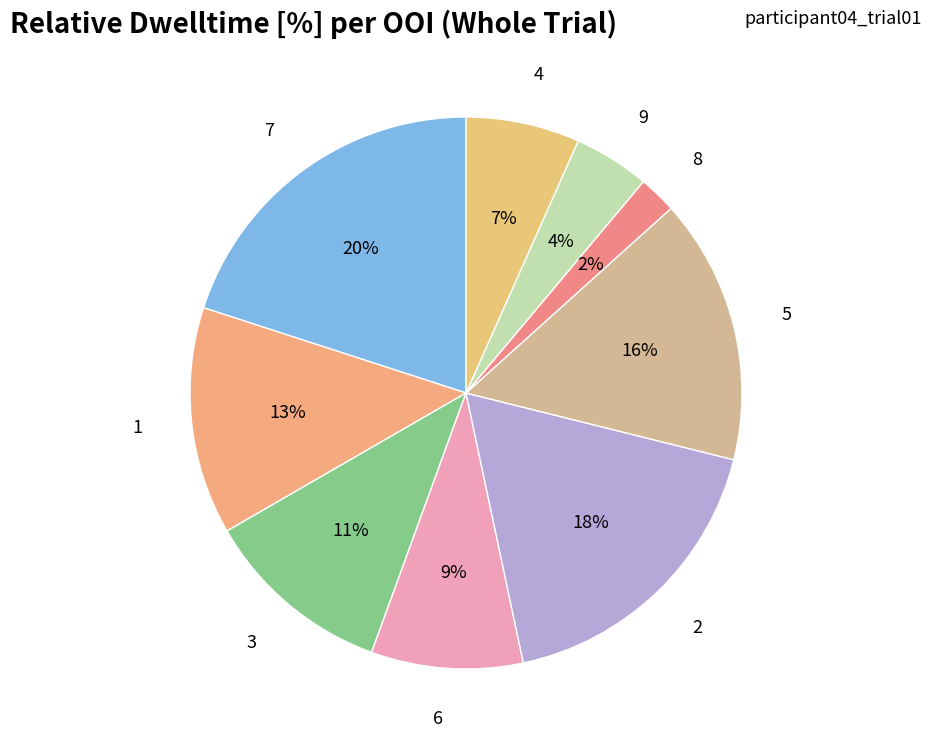

Count the number of slices in the pie.

9